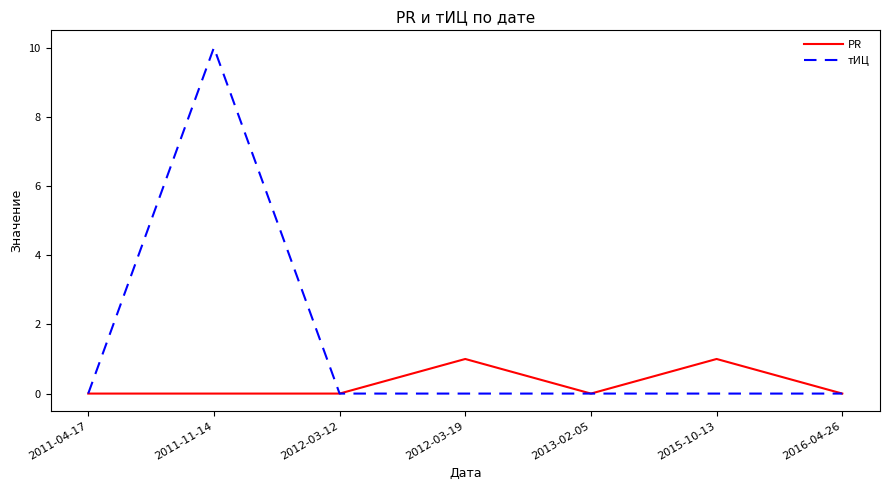

What is the average value of the тИЦ series?

1